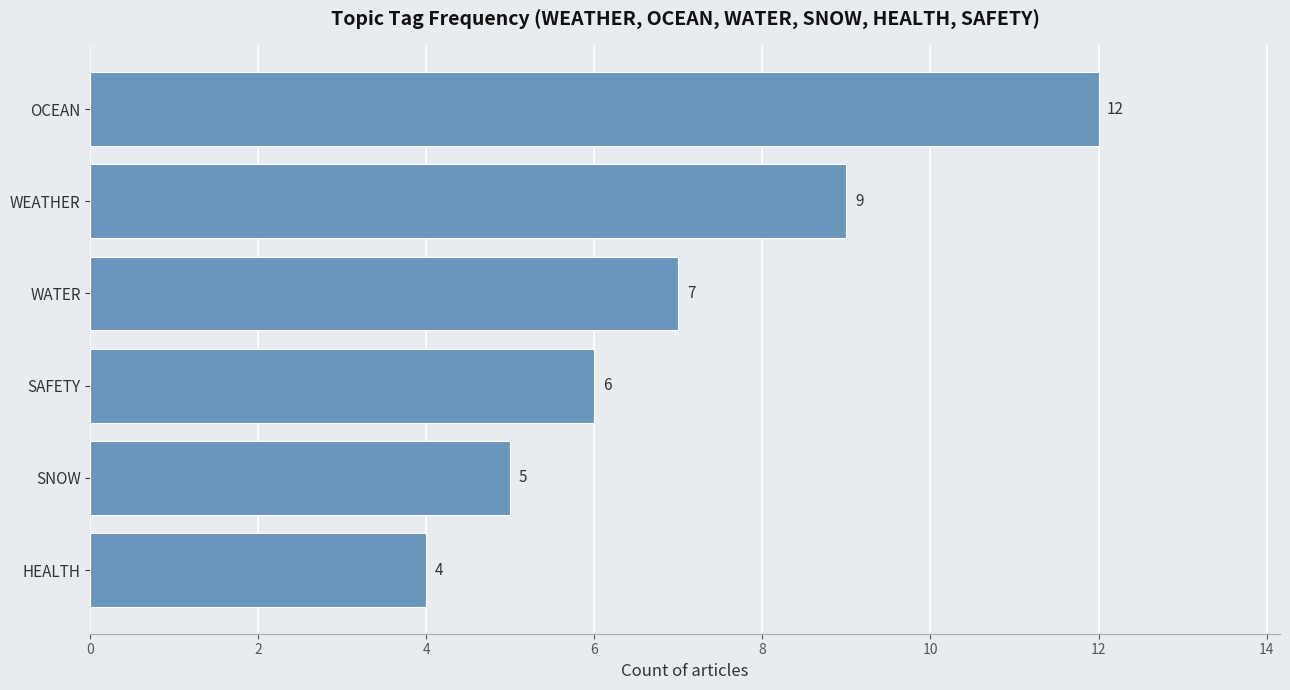

What is the minimum value shown in the chart?

4